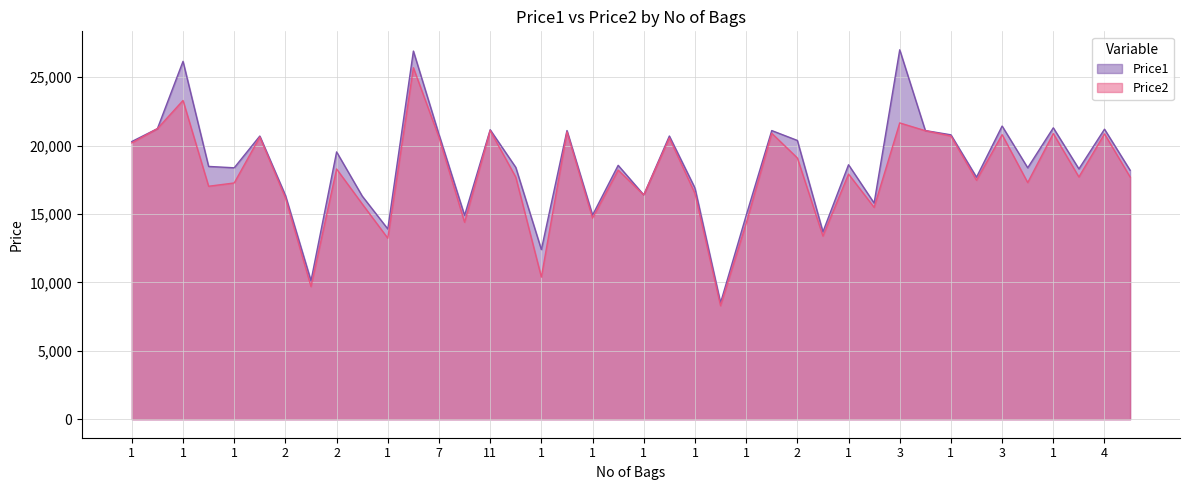

The Price2 series shows 12625 at 4. True or false?

False